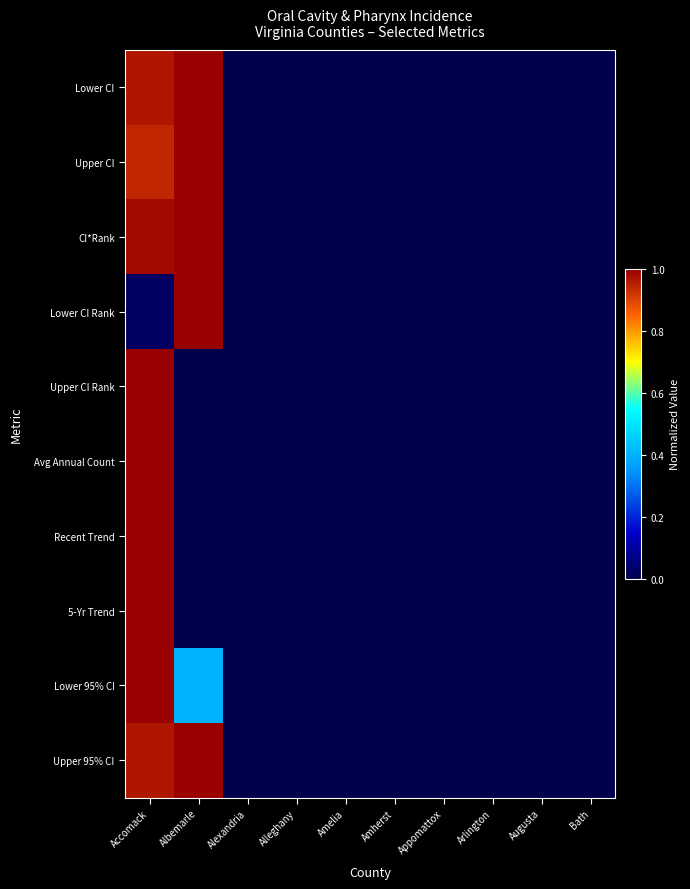

Reading right to left, extract all data points from this chart.

Lower CI: Bath=0.0	Augusta=0.0	Arlington=0.0	Appomattox=0.0	Amherst=0.0	Amelia=0.0	Alleghany=0.0	Alexandria=0.0	Albemarle=1.0	Accomack=1.0
Upper CI: Bath=0.0	Augusta=0.0	Arlington=0.0	Appomattox=0.0	Amherst=0.0	Amelia=0.0	Alleghany=0.0	Alexandria=0.0	Albemarle=1.0	Accomack=0.9
CI*Rank: Bath=0.0	Augusta=0.0	Arlington=0.0	Appomattox=0.0	Amherst=0.0	Amelia=0.0	Alleghany=0.0	Alexandria=0.0	Albemarle=1.0	Accomack=1.0
Lower CI Rank: Bath=0.0	Augusta=0.0	Arlington=0.0	Appomattox=0.0	Amherst=0.0	Amelia=0.0	Alleghany=0.0	Alexandria=0.0	Albemarle=1.0	Accomack=0.0
Upper CI Rank: Bath=0.0	Augusta=0.0	Arlington=0.0	Appomattox=0.0	Amherst=0.0	Amelia=0.0	Alleghany=0.0	Alexandria=0.0	Albemarle=0.0	Accomack=1.0
Avg Annual Count: Bath=0.0	Augusta=0.0	Arlington=0.0	Appomattox=0.0	Amherst=0.0	Amelia=0.0	Alleghany=0.0	Alexandria=0.0	Albemarle=0.0	Accomack=1.0
Recent Trend: Bath=0.0	Augusta=0.0	Arlington=0.0	Appomattox=0.0	Amherst=0.0	Amelia=0.0	Alleghany=0.0	Alexandria=0.0	Albemarle=0.0	Accomack=1.0
5-Yr Trend: Bath=0.0	Augusta=0.0	Arlington=0.0	Appomattox=0.0	Amherst=0.0	Amelia=0.0	Alleghany=0.0	Alexandria=0.0	Albemarle=-0.8	Accomack=1.0
Lower 95% CI: Bath=0.0	Augusta=0.0	Arlington=0.0	Appomattox=0.0	Amherst=0.0	Amelia=0.0	Alleghany=0.0	Alexandria=0.0	Albemarle=0.4	Accomack=1.0
Upper 95% CI: Bath=0.0	Augusta=0.0	Arlington=0.0	Appomattox=0.0	Amherst=0.0	Amelia=0.0	Alleghany=0.0	Alexandria=0.0	Albemarle=1.0	Accomack=1.0